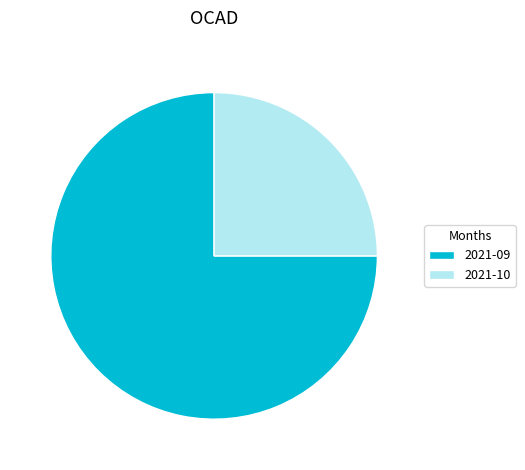

How many slices are in this pie chart?

2